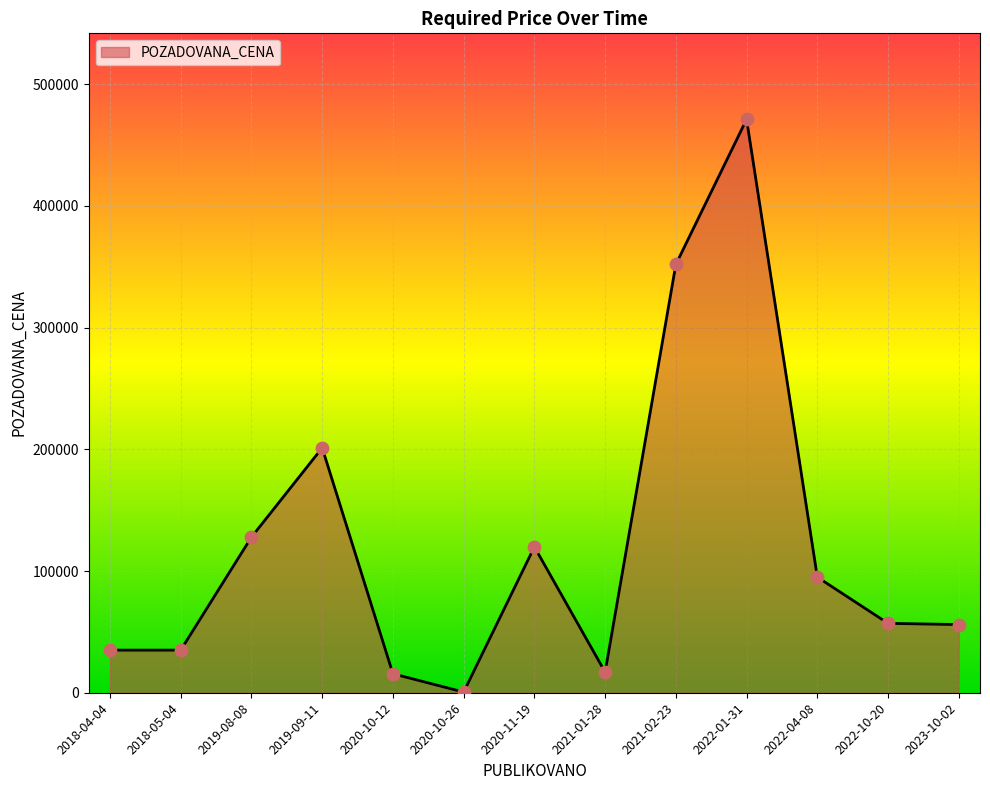

Between 2022-01-31 and 2020-10-12, which is larger?

2022-01-31